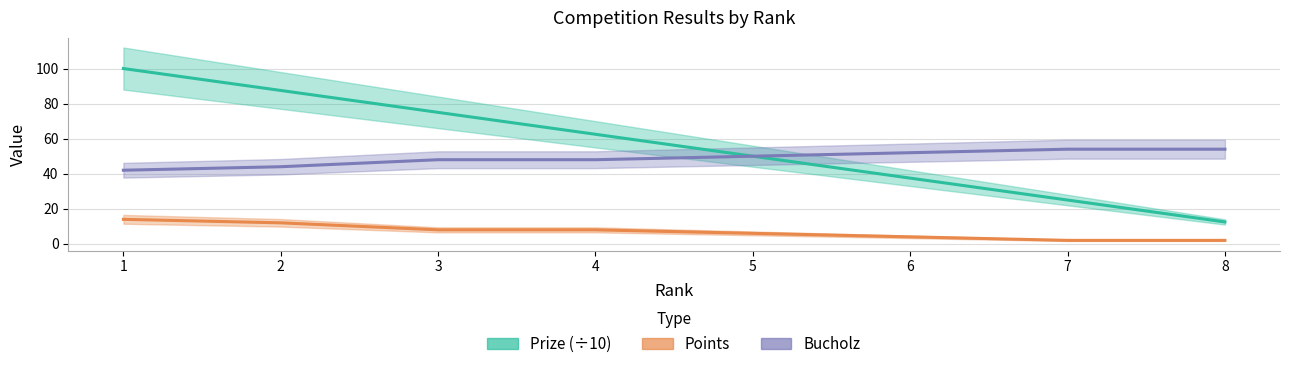

True or false: Points has a value of 10.8 at 4.

False